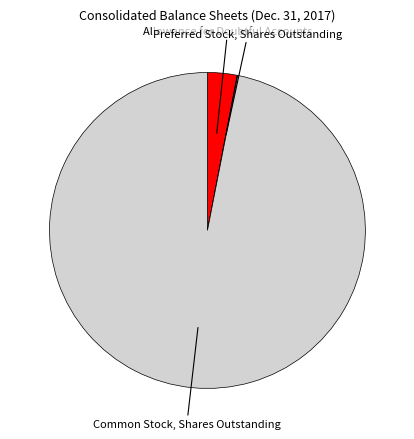

Do Allowance for Doubtful Accounts and Common Stock, Shares Outstanding together represent more than half of the pie?

Yes